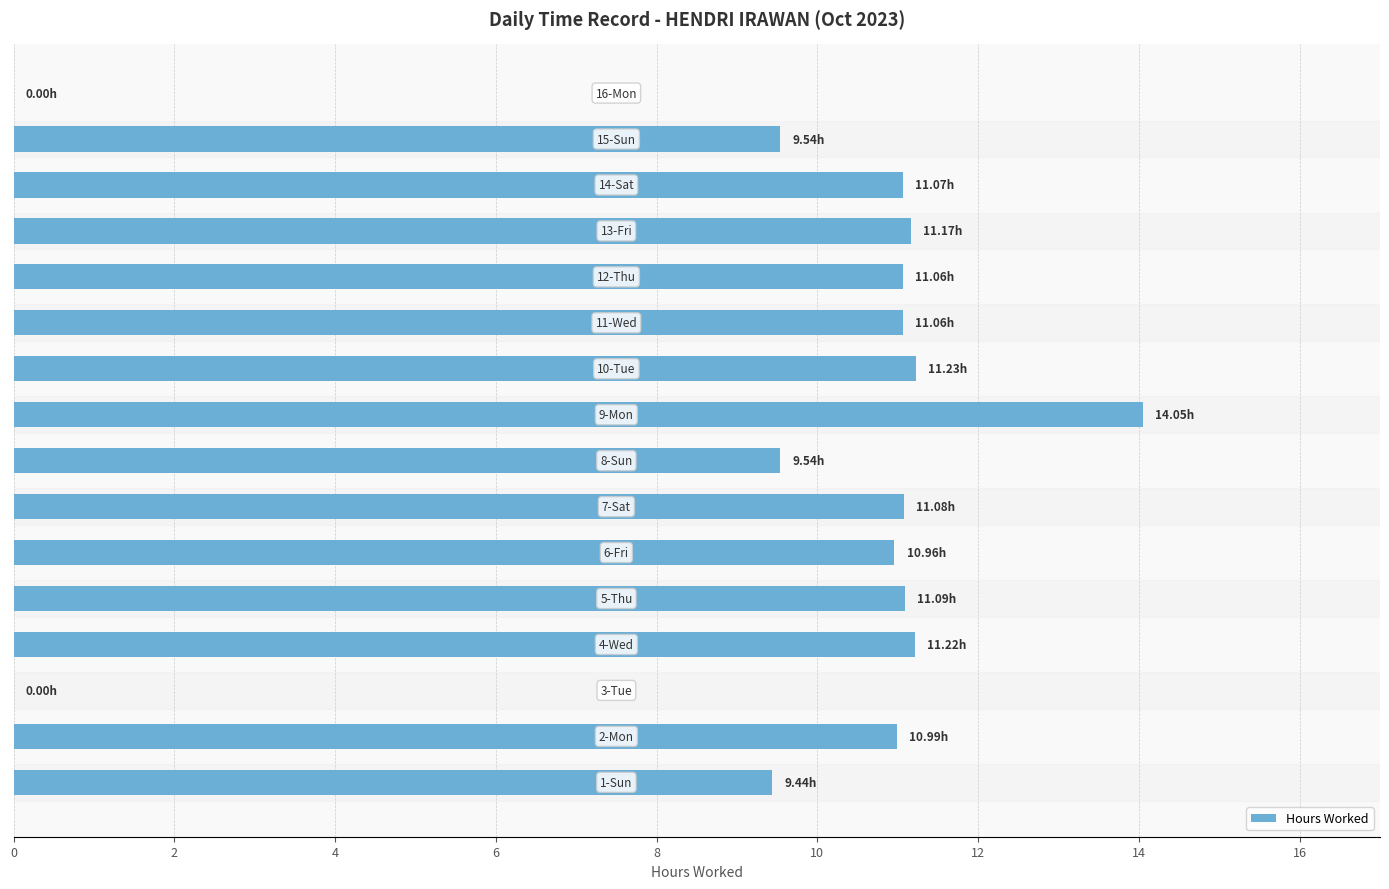

What is the sum of all values?

153.5